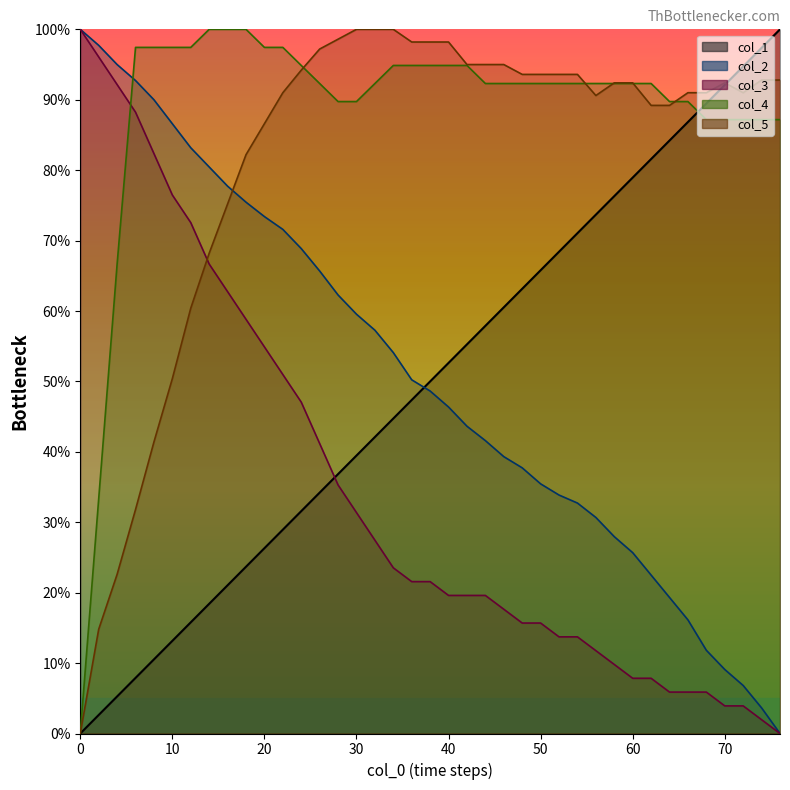

What is the label of the 27th point from the right?

24.0